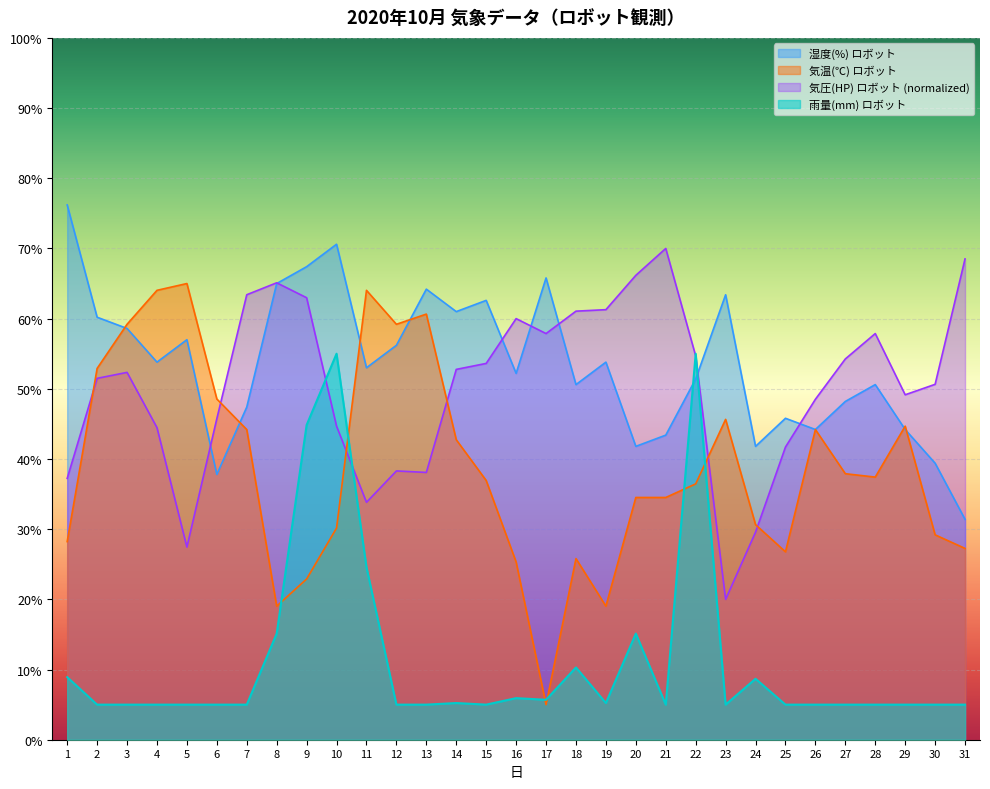

What is the maximum value for 雨量(mm) ロボット?

55.0